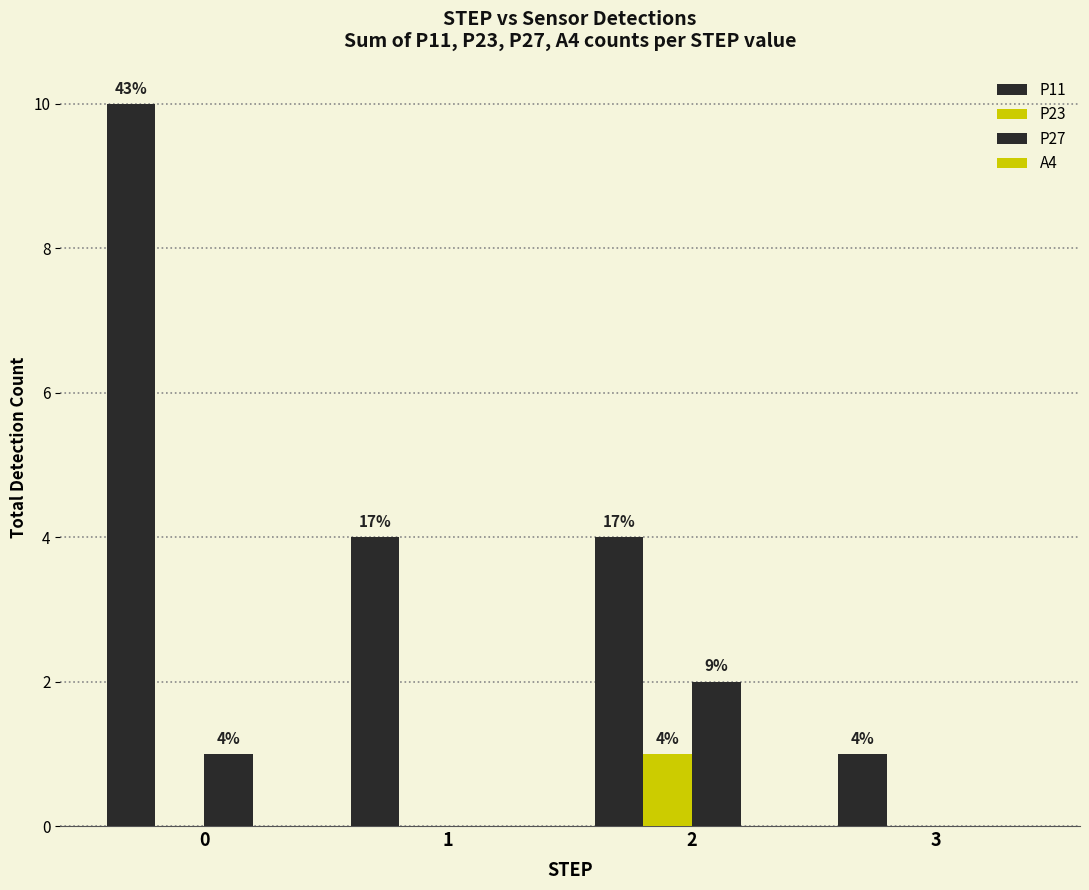

Are the bars horizontal?

No